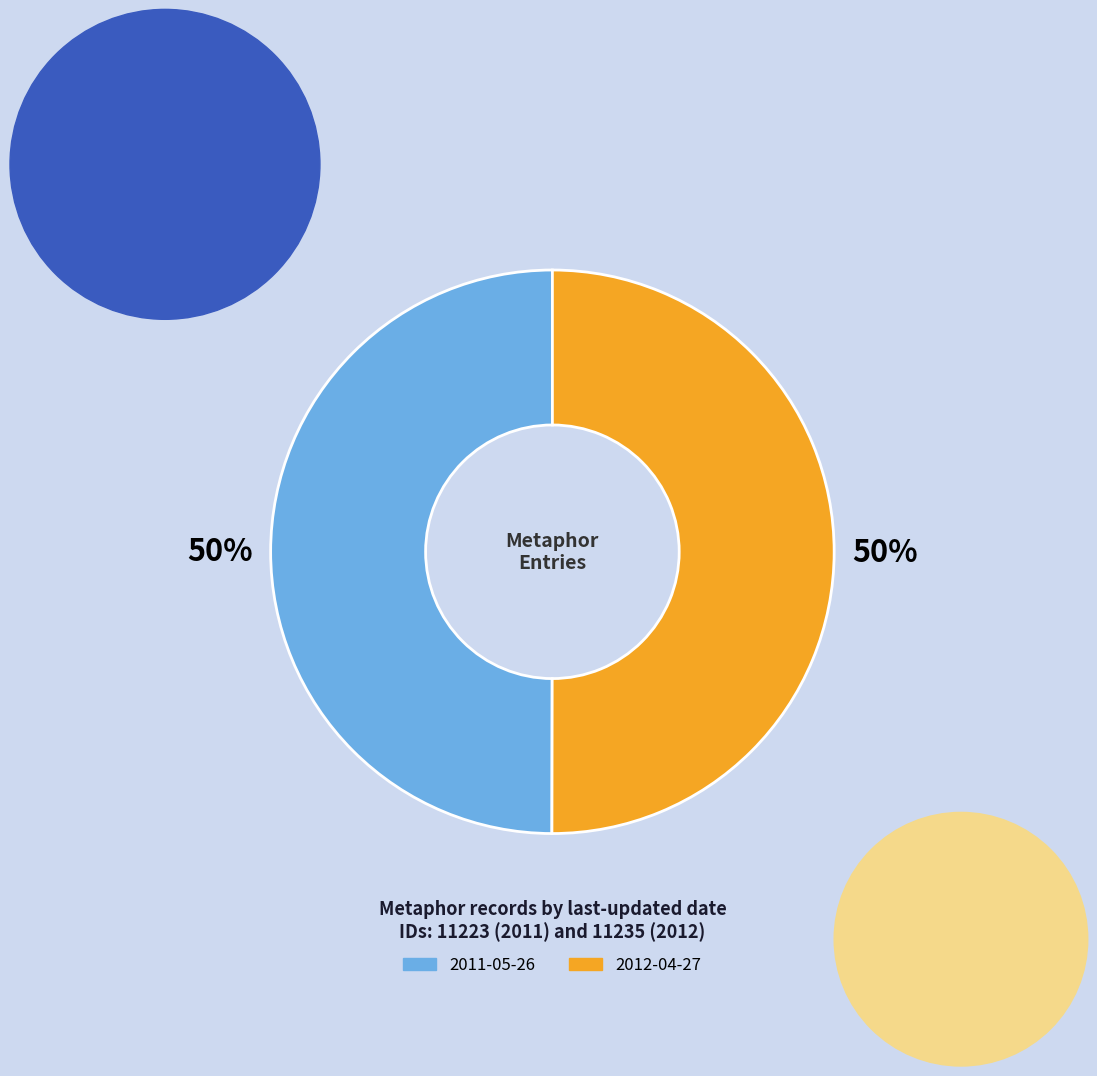

How many segments does this pie chart have?

2